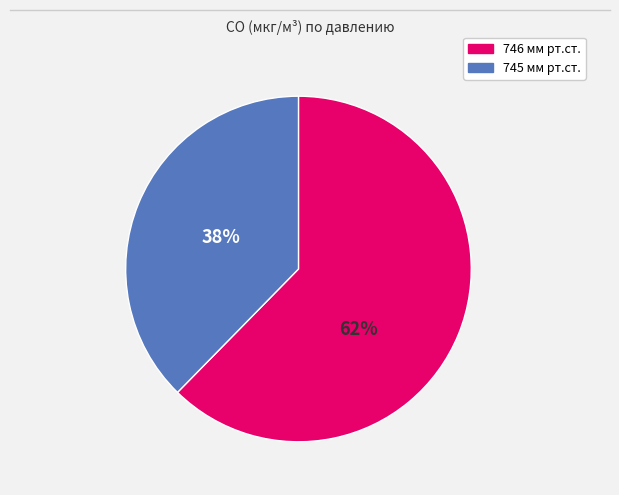

To the nearest percent, what is the average slice percentage?

50%